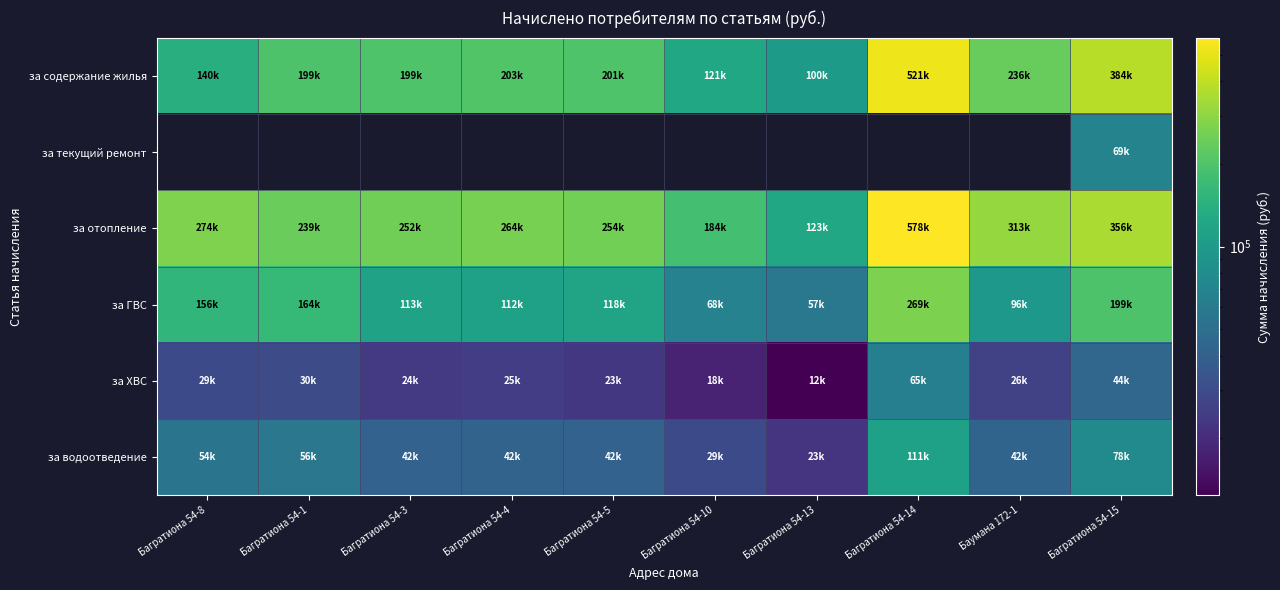

True or false: за отопление has a value of 126127.3 at Багратиона 54-3.

False